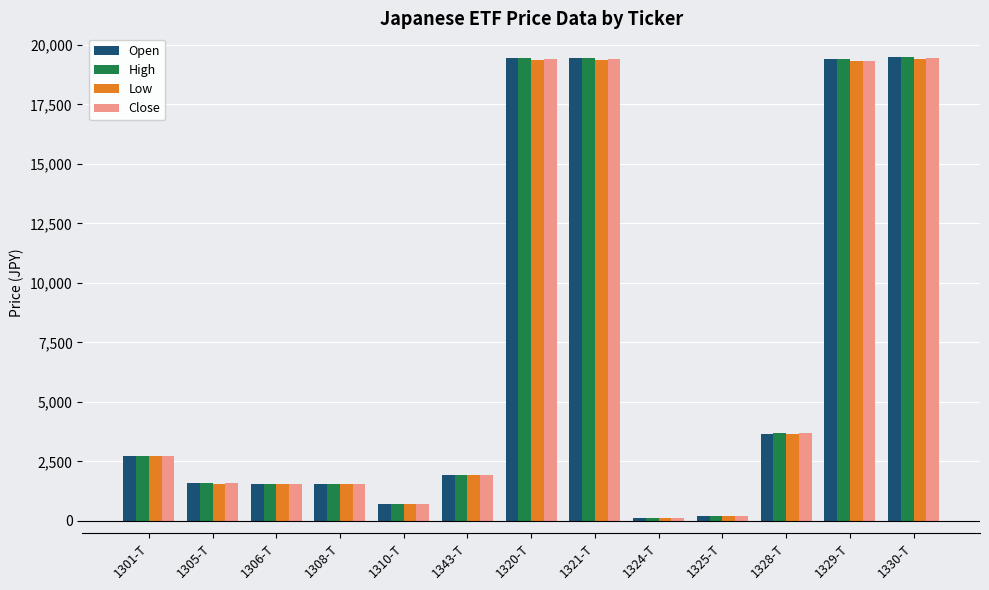

What is the total value across all series at 1321-T?

77630